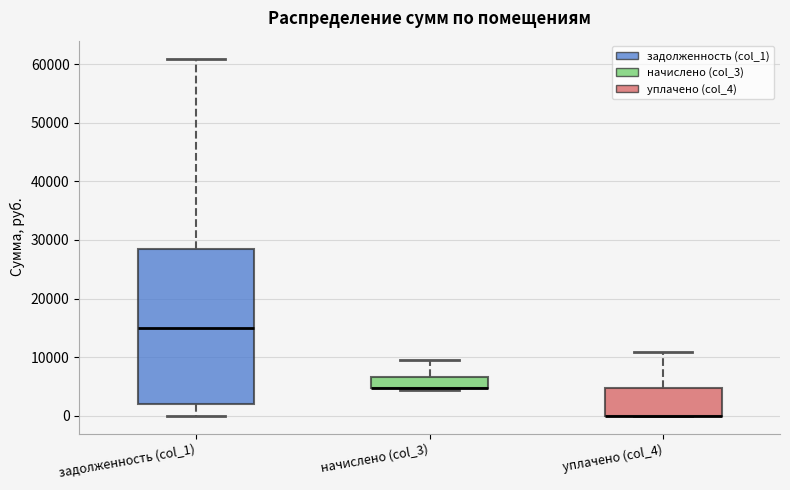

Reading left to right, transcribe this box plot: for each box, give where its median line is, the range the box spans, and where its two whiskers end, as read against the y-axis. The values are not printed on the chart, so give them approximately, as read against the axis.

задолженность (col_1): median 15000, box 2000 to 28000, whiskers 0 to 61000
начислено (col_3): median 5000 (drawn on the box's lower edge), box 5000 to 7000, whiskers 4000 to 9000
уплачено (col_4): median 0 (drawn on the box's lower edge), box 0 to 5000, whiskers 0 to 11000